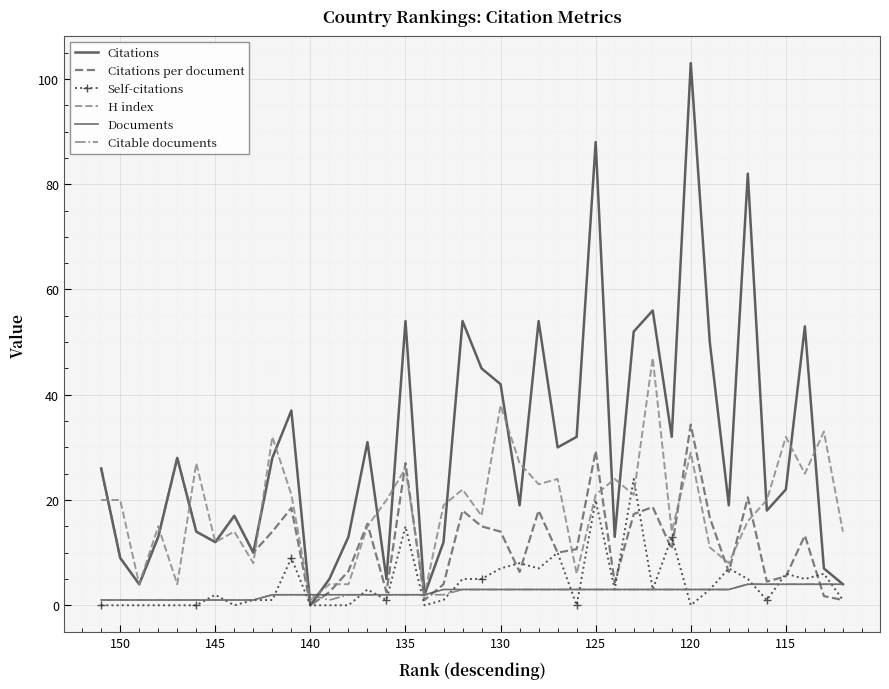

Rank the series by their maximum value, from lowest to highest.

Documents, Citable documents, Self-citations, Citations per document, H index, Citations